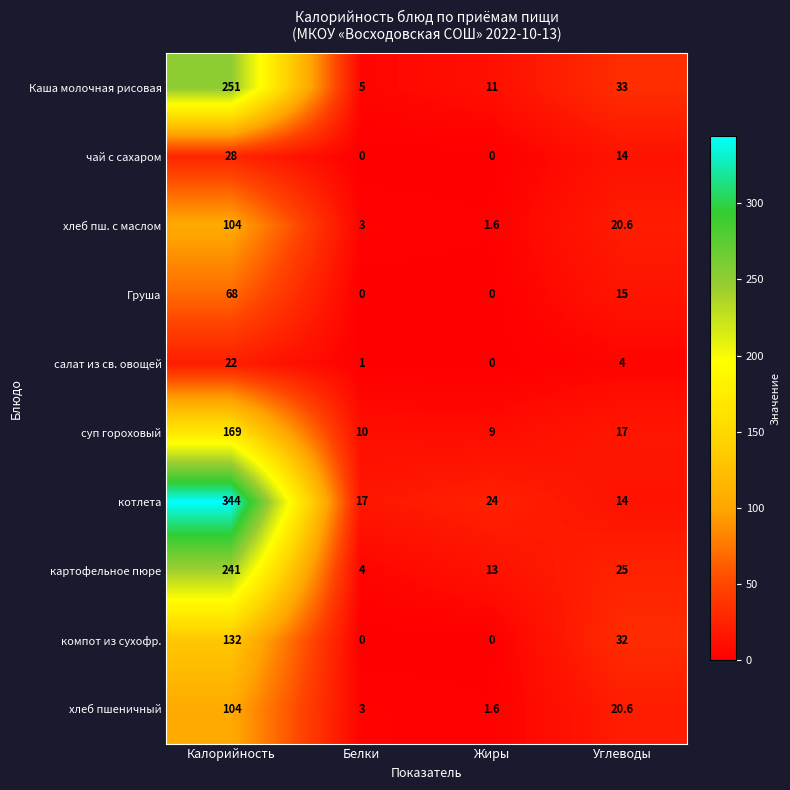

Which series has the widest spread of values?

котлета